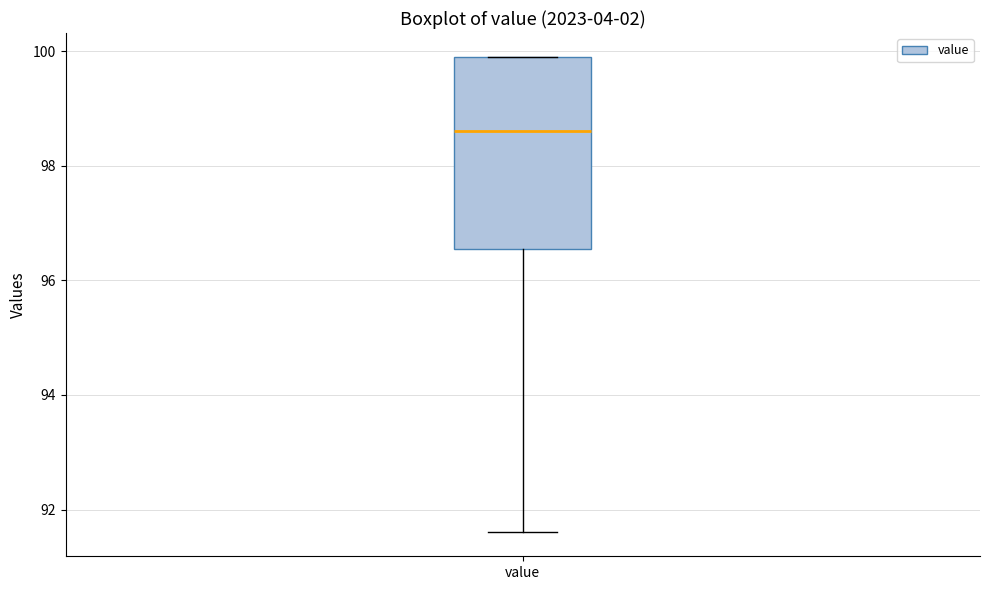

Read this box plot against the y-axis: the position of the median line, the range covered by the box, and the ends of both whiskers. The values are not printed on the chart, so give them approximately, as read against the axis.

median 98.6, box 96.6 to 100.0, whiskers 91.6 to 100.0